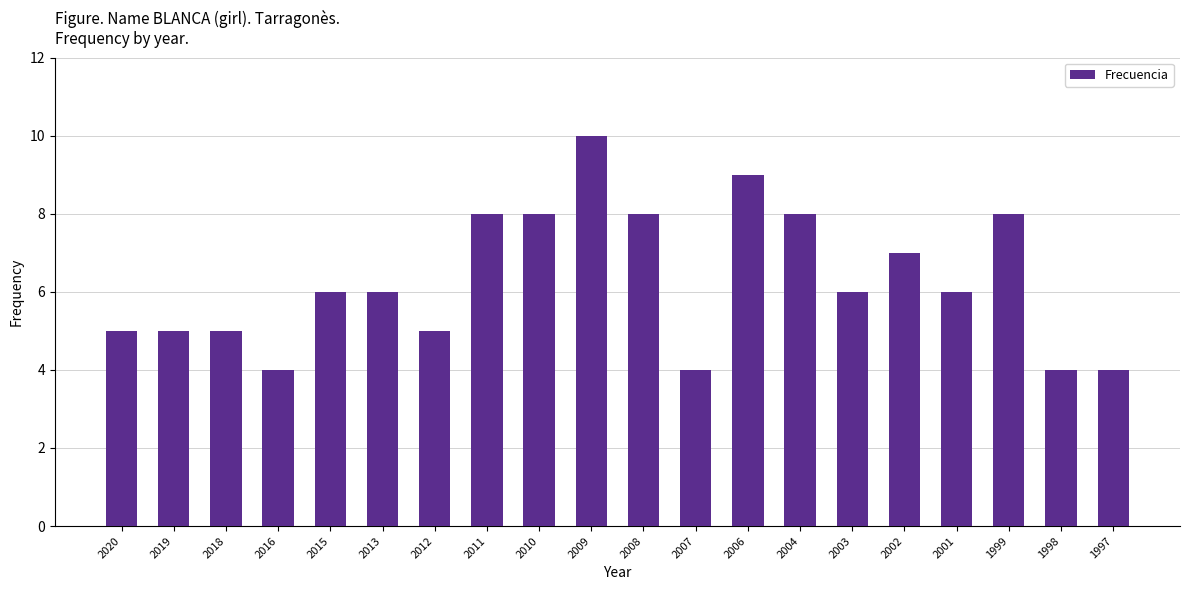

Is it true that the value at 2008 is 11?

False